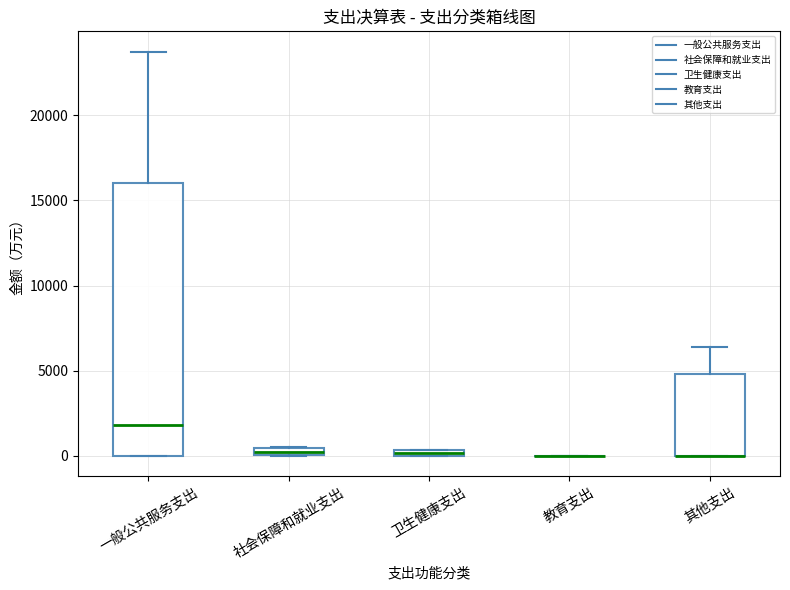

Comparing the boxes themselves (not the whiskers), which one is the tallest?

一般公共服务支出